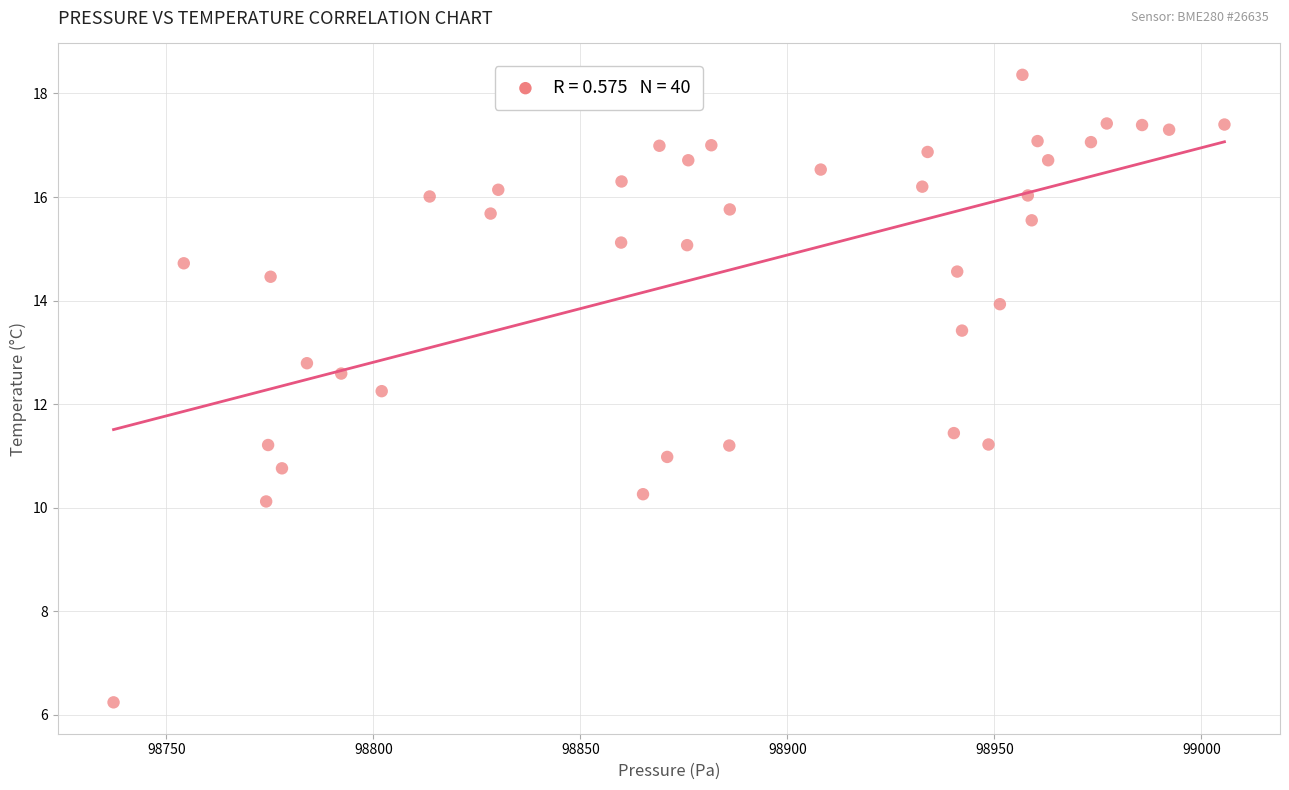

What is the range of X values (max minus min)?

268.4